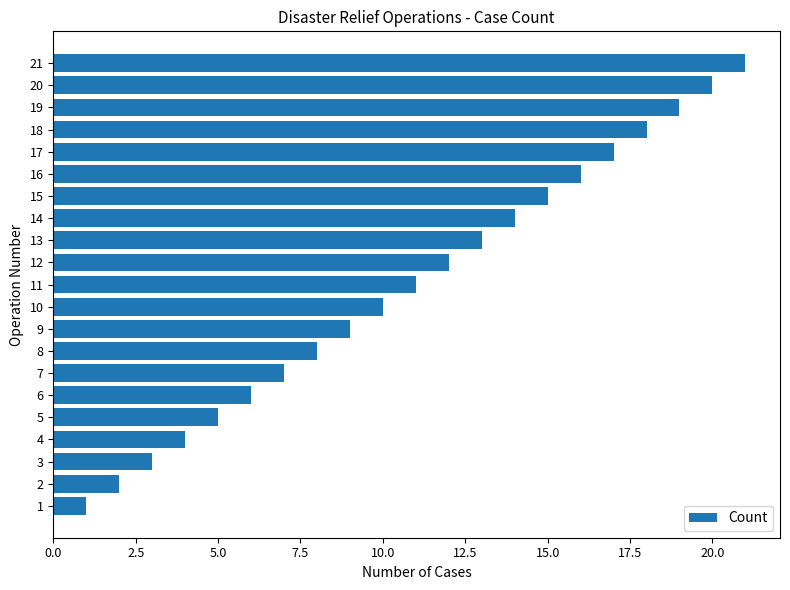

What is the greatest value displayed?

21